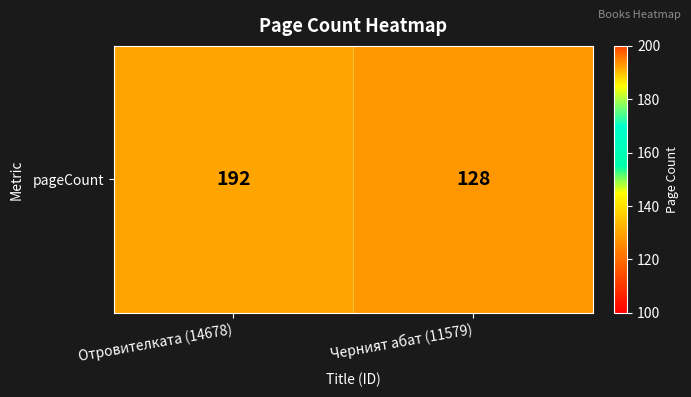

The chart shows a value of 326 at Отровителката (14678). True or false?

False